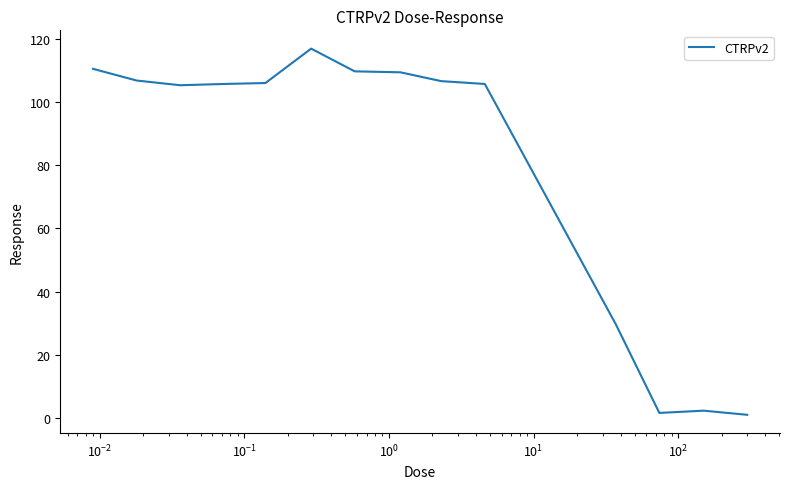

What is the difference between the maximum and minimum values?

116.1